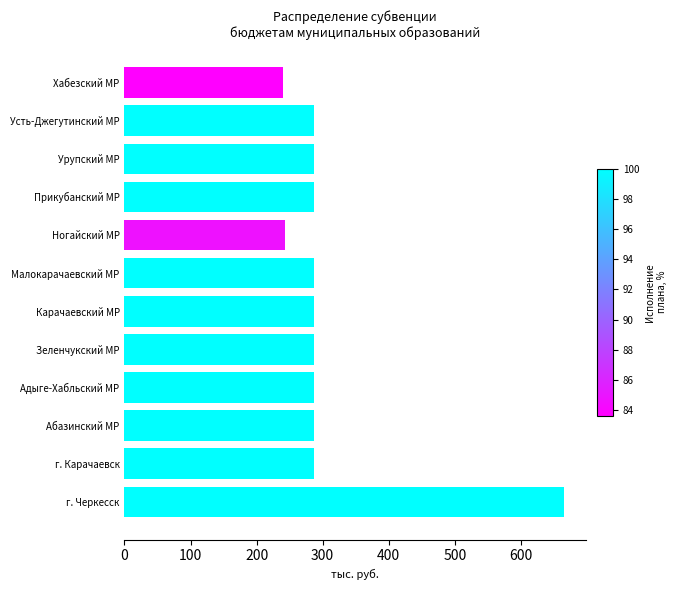

What is the ratio of the value at Малокарачаевский МР to the value at Прикубанский МР?

1.0